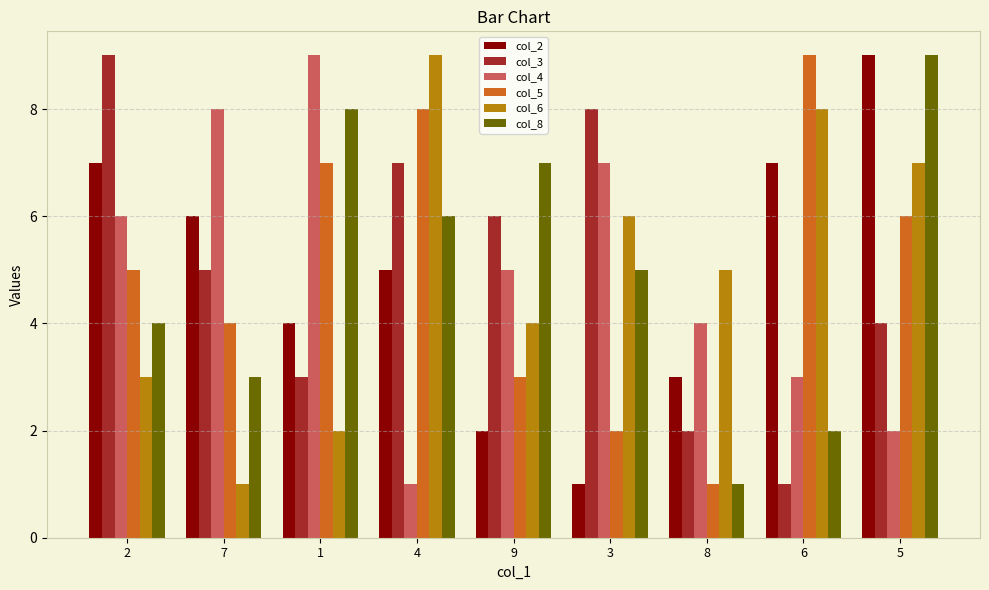

Count the number of data series in this chart.

6